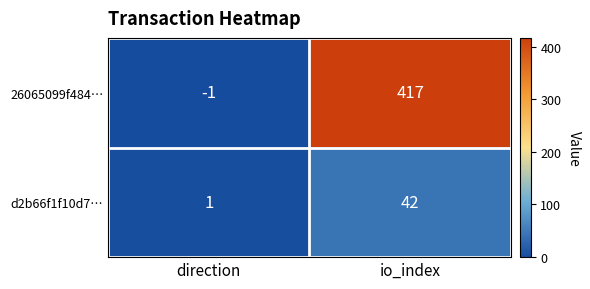

What is the average value of the d2b66f1f10d7… series?

22